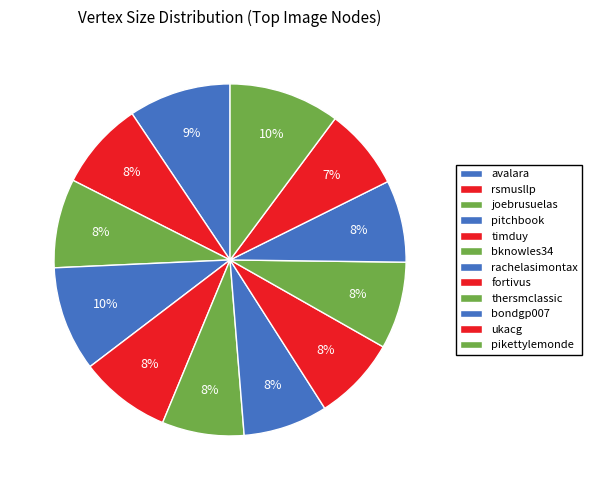

How many slices are in this pie chart?

12